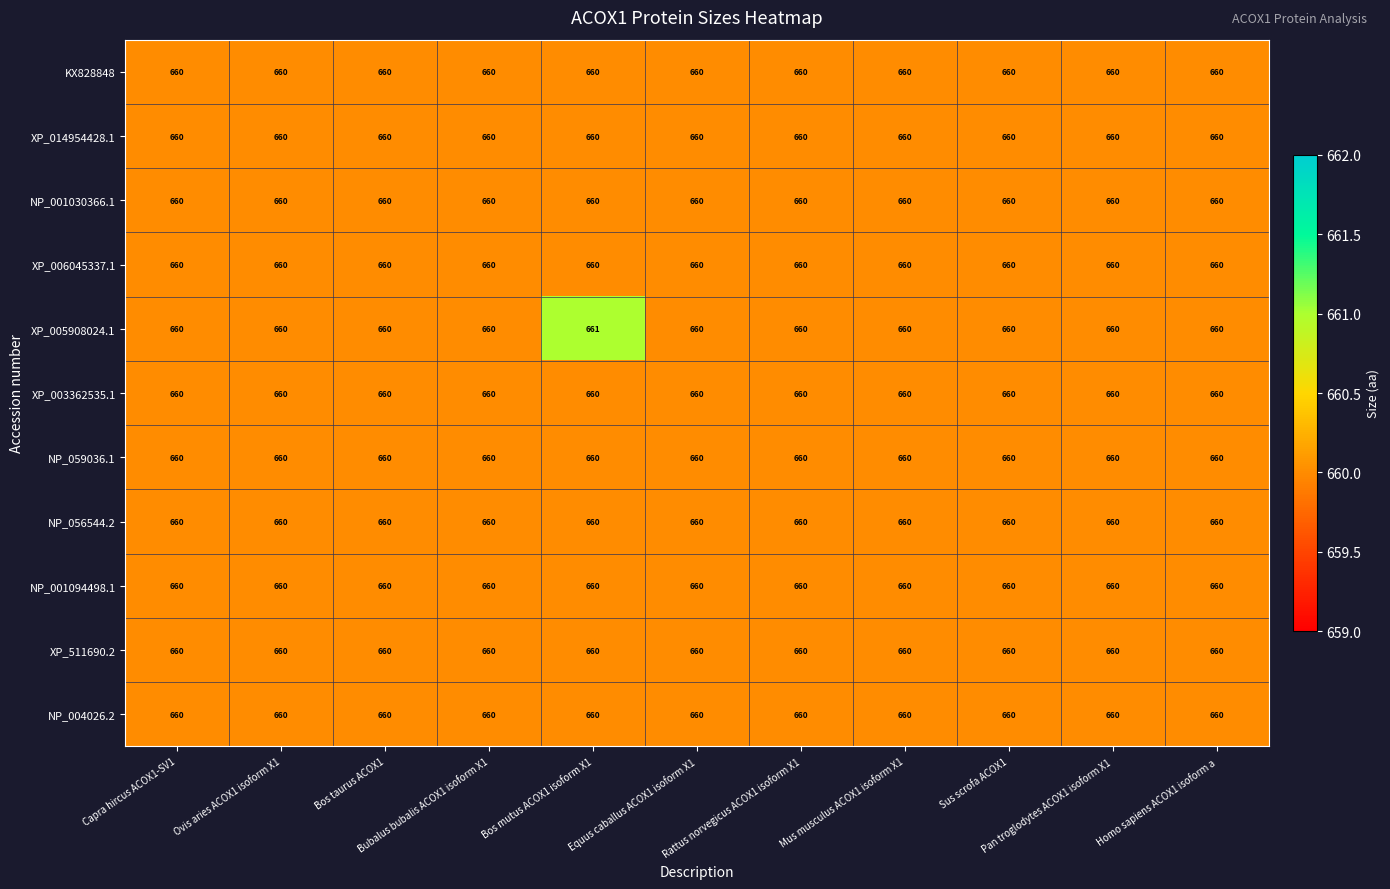

What is the maximum value for XP_003362535.1?

660